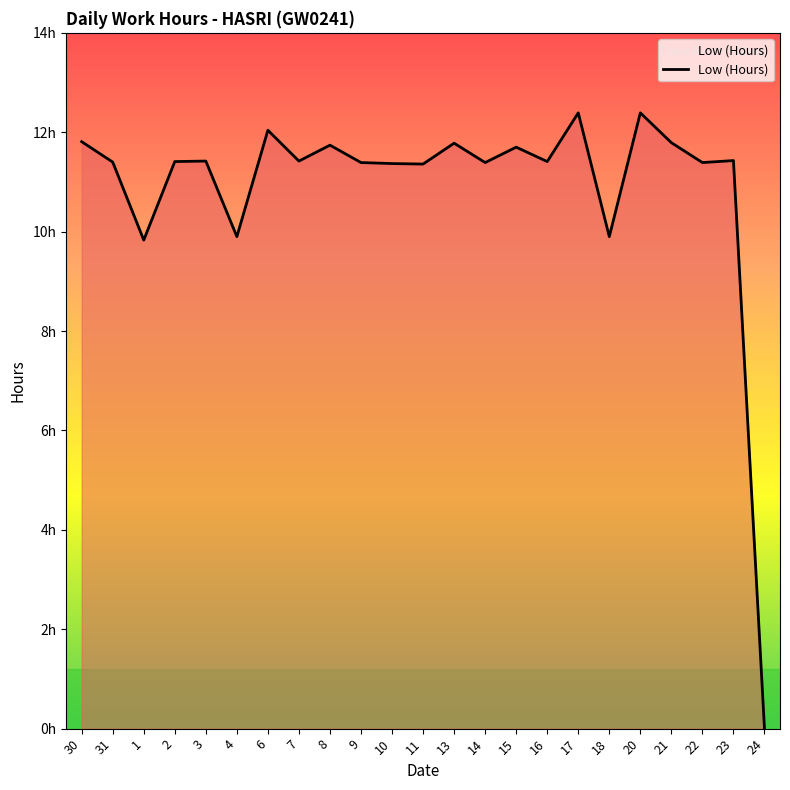

The chart shows a value of 2.4 at 2. True or false?

False